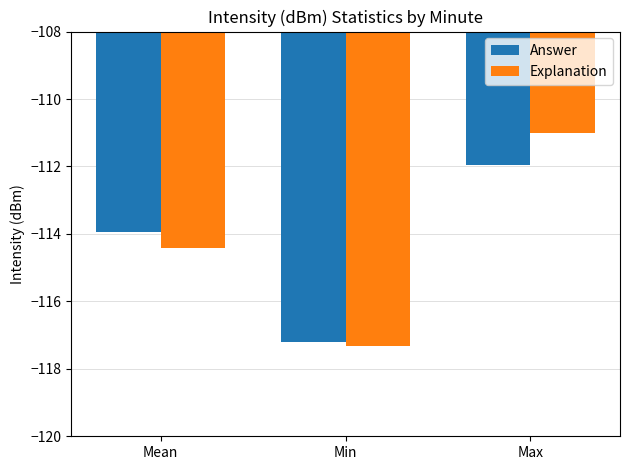

What is the label of the 3rd bar from the left?

Max